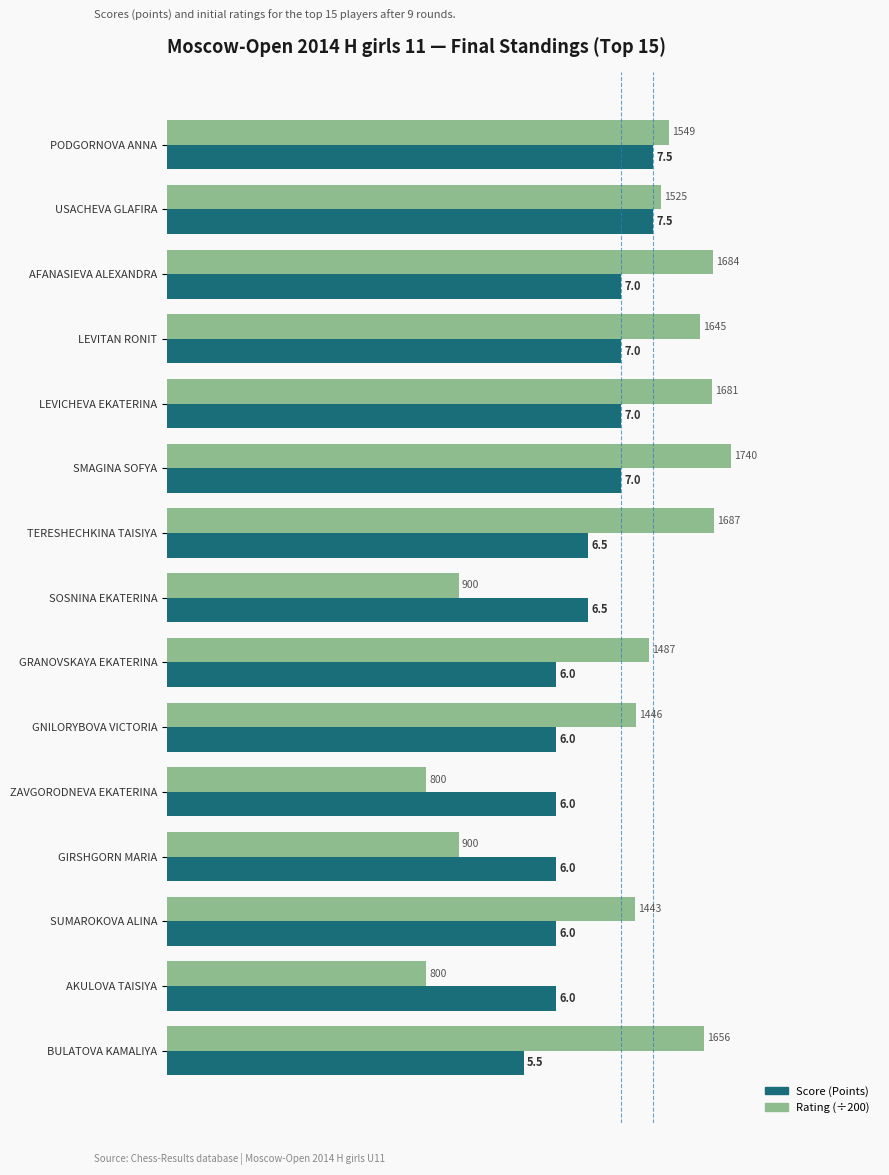

What is the average value of the Score (Points) series?

6.5